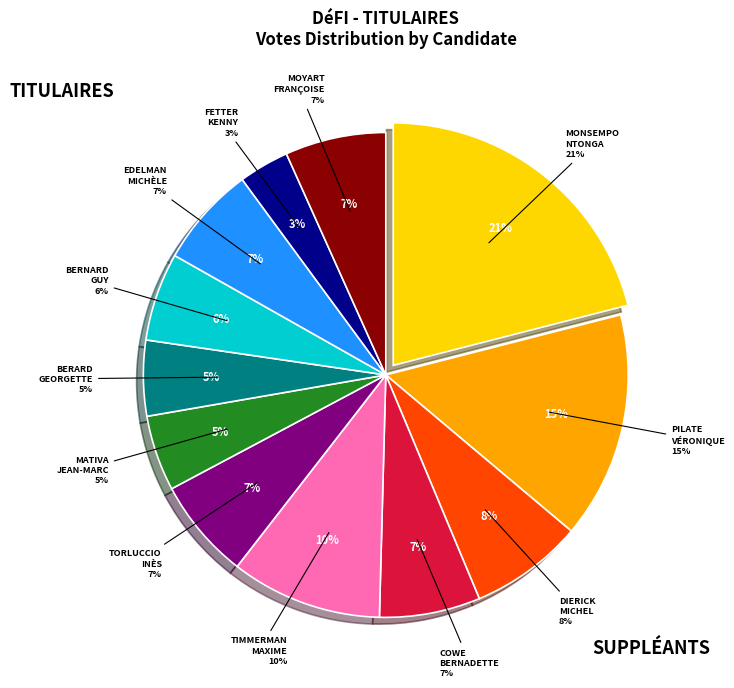

Does any single category account for the majority?

No